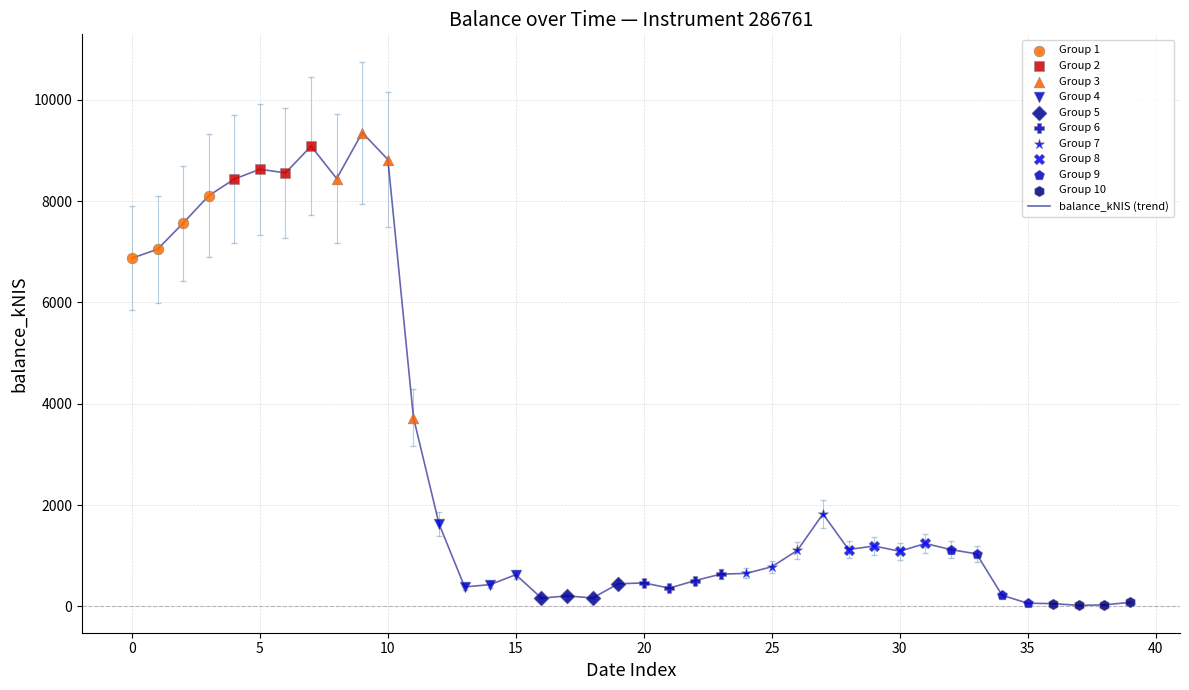

What is the maximum value shown in the chart?

9351.0